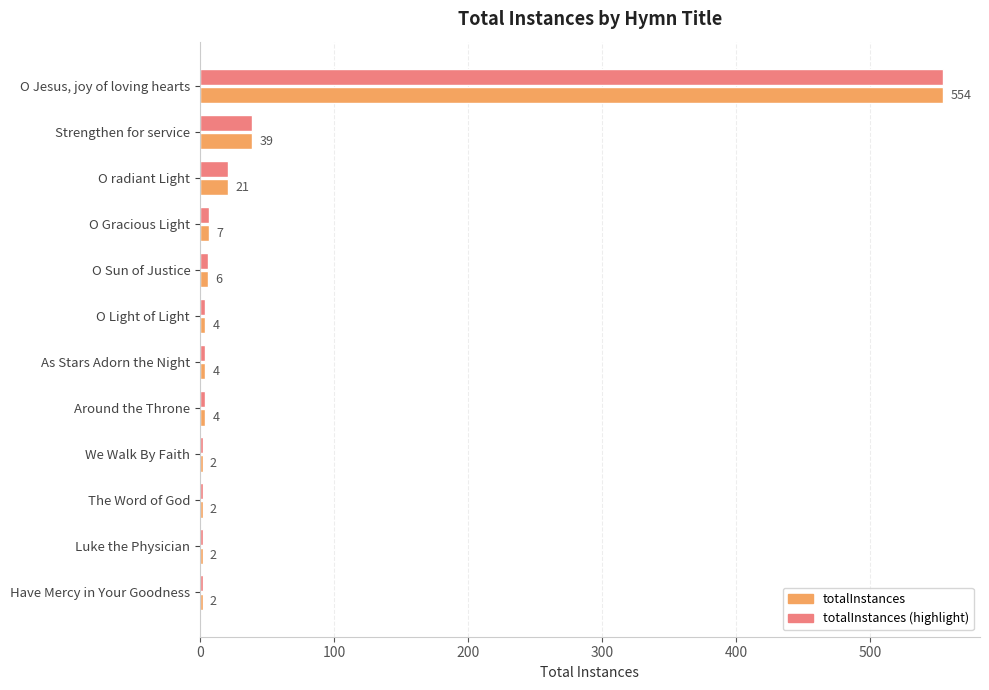

The totalInstances (highlight) series shows 39 at Strengthen for service. True or false?

True